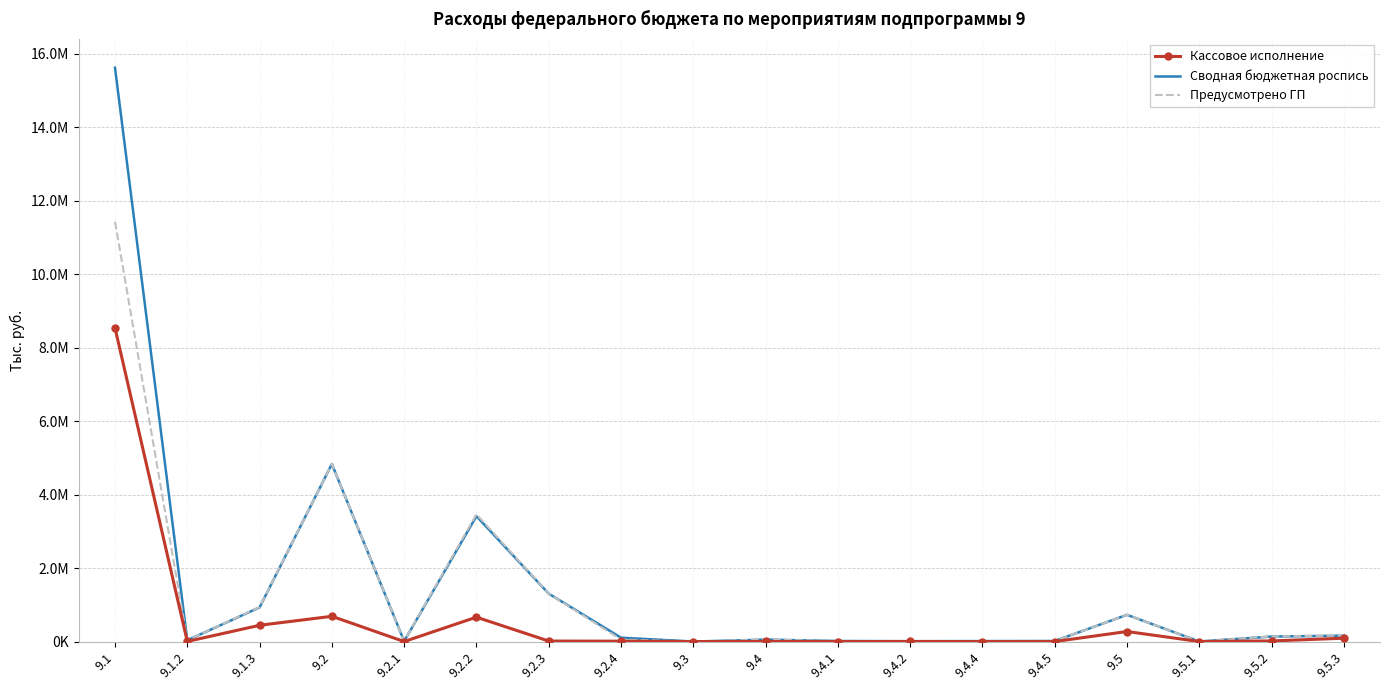

What are all the series names shown in the legend?

Кассовое исполнение, Сводная бюджетная роспись, Предусмотрено ГП